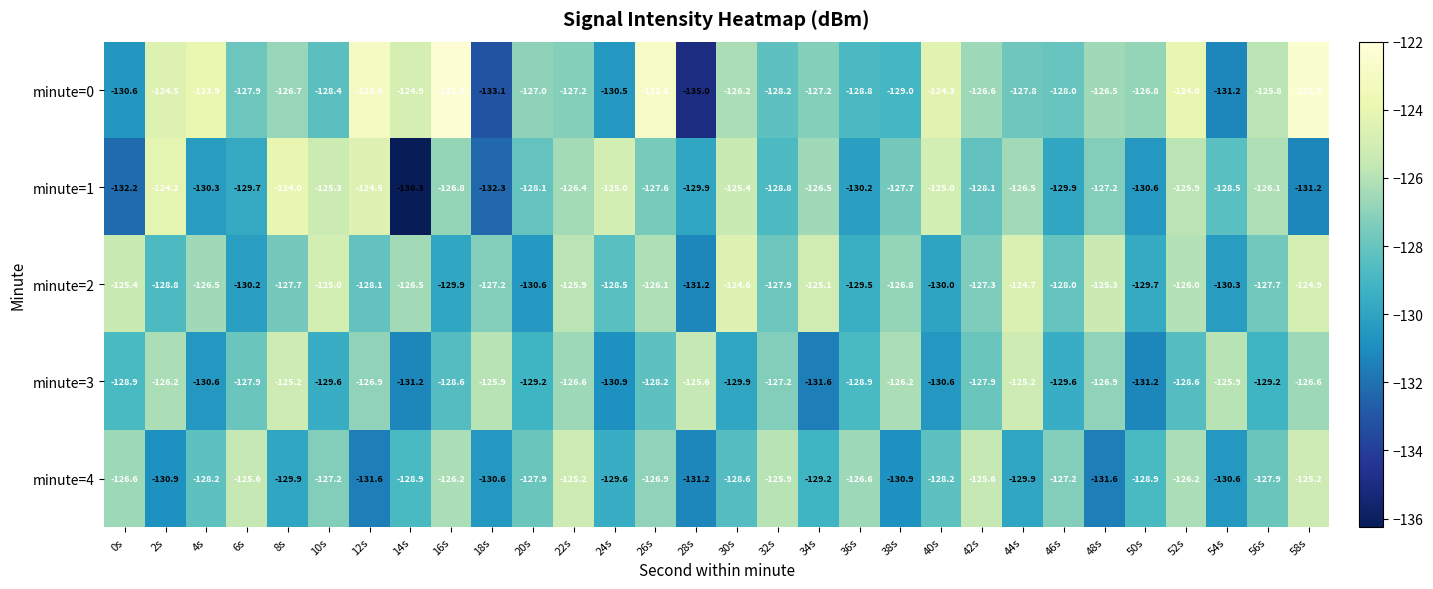

At which label does minute=2 first exceed -127?

0s